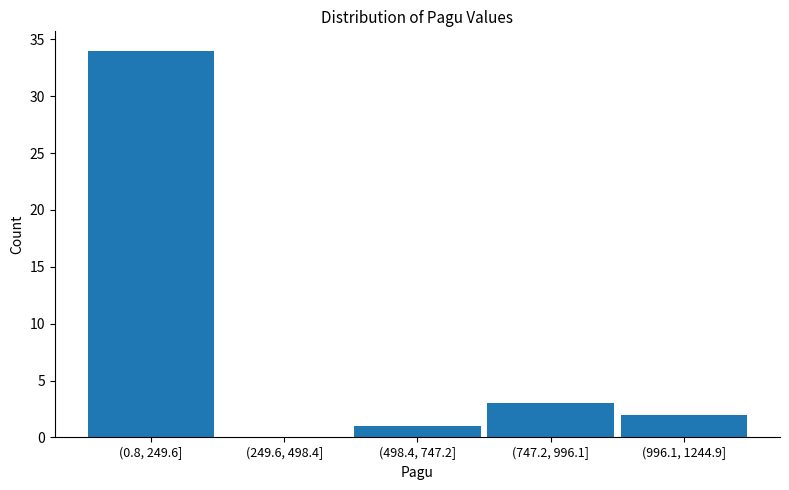

Reading left to right, transcribe all the data shown in this chart.

(0.8, 249.6]=34	(249.6, 498.4]=0	(498.4, 747.2]=1	(747.2, 996.1]=3	(996.1, 1244.9]=2